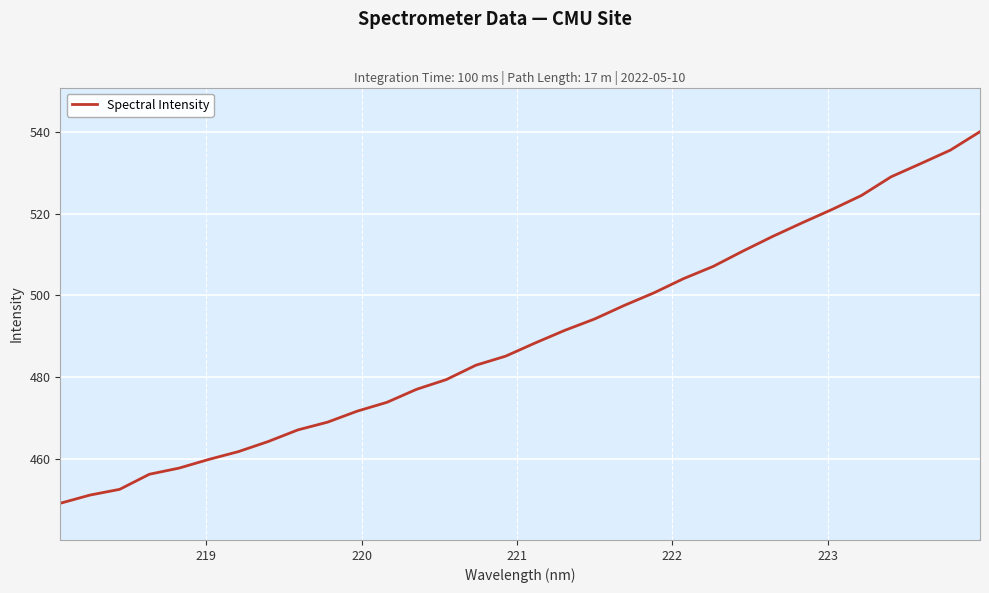

What is the minimum value shown in the chart?

449.1